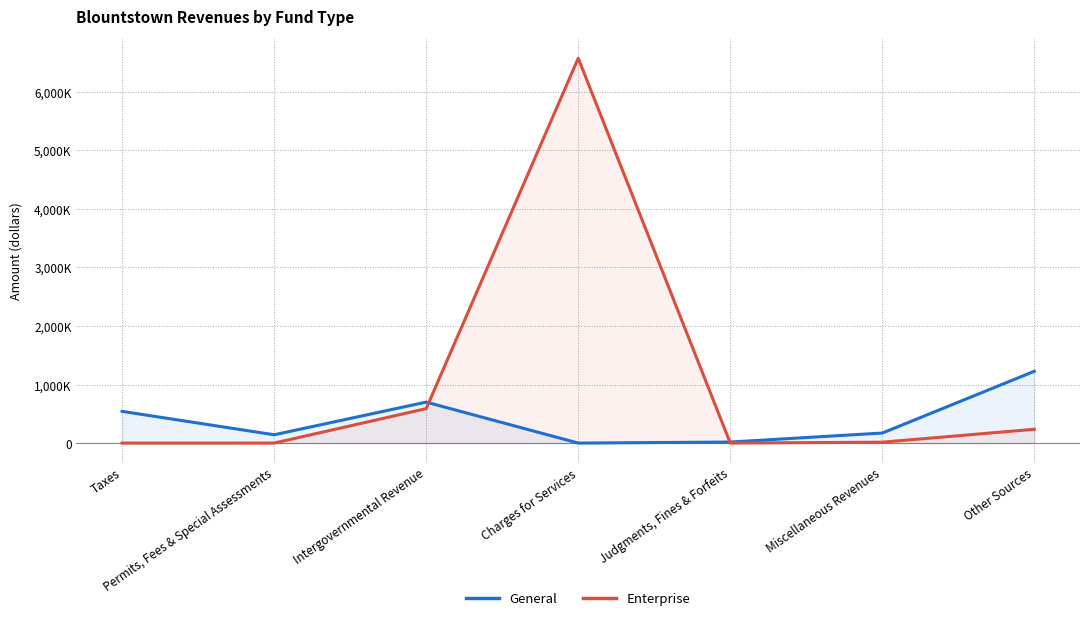

How many intersections are there between Enterprise and General?

2